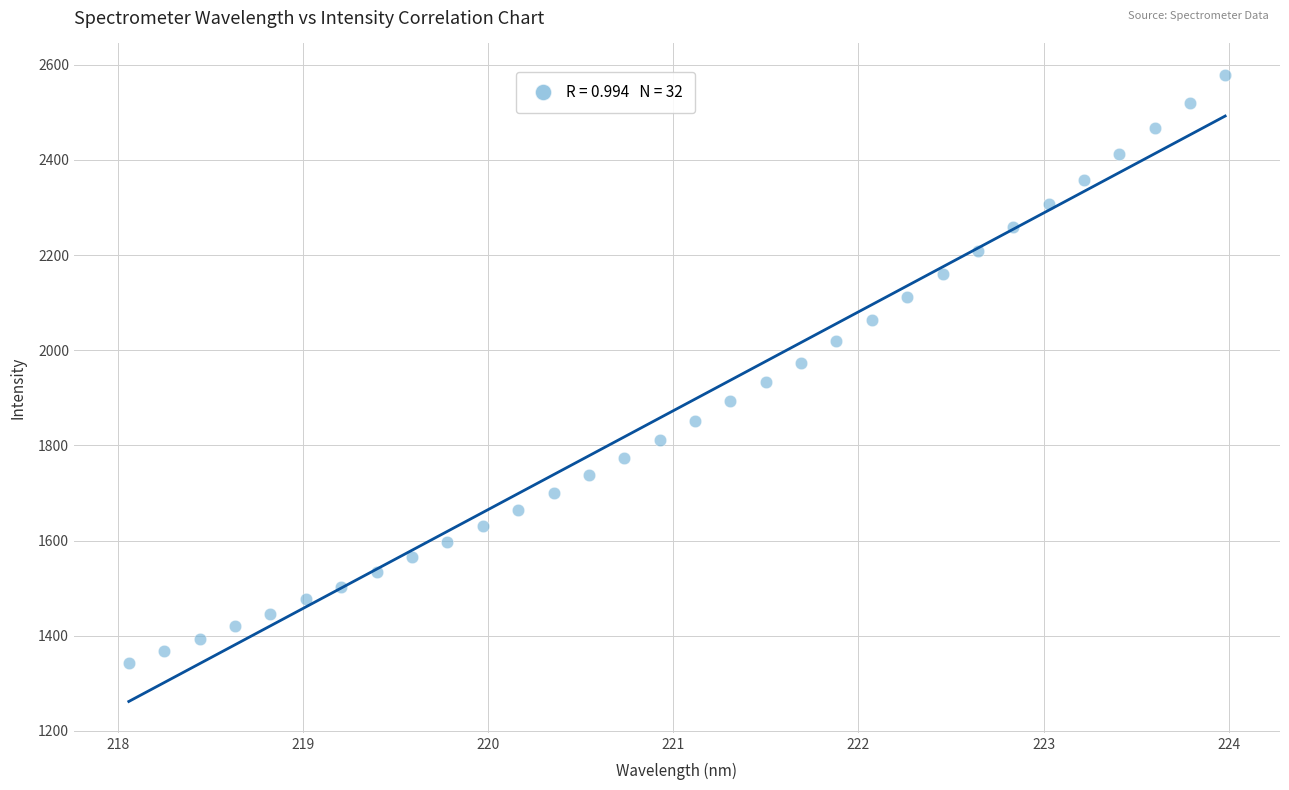

What is the range of X values (max minus min)?

5.9